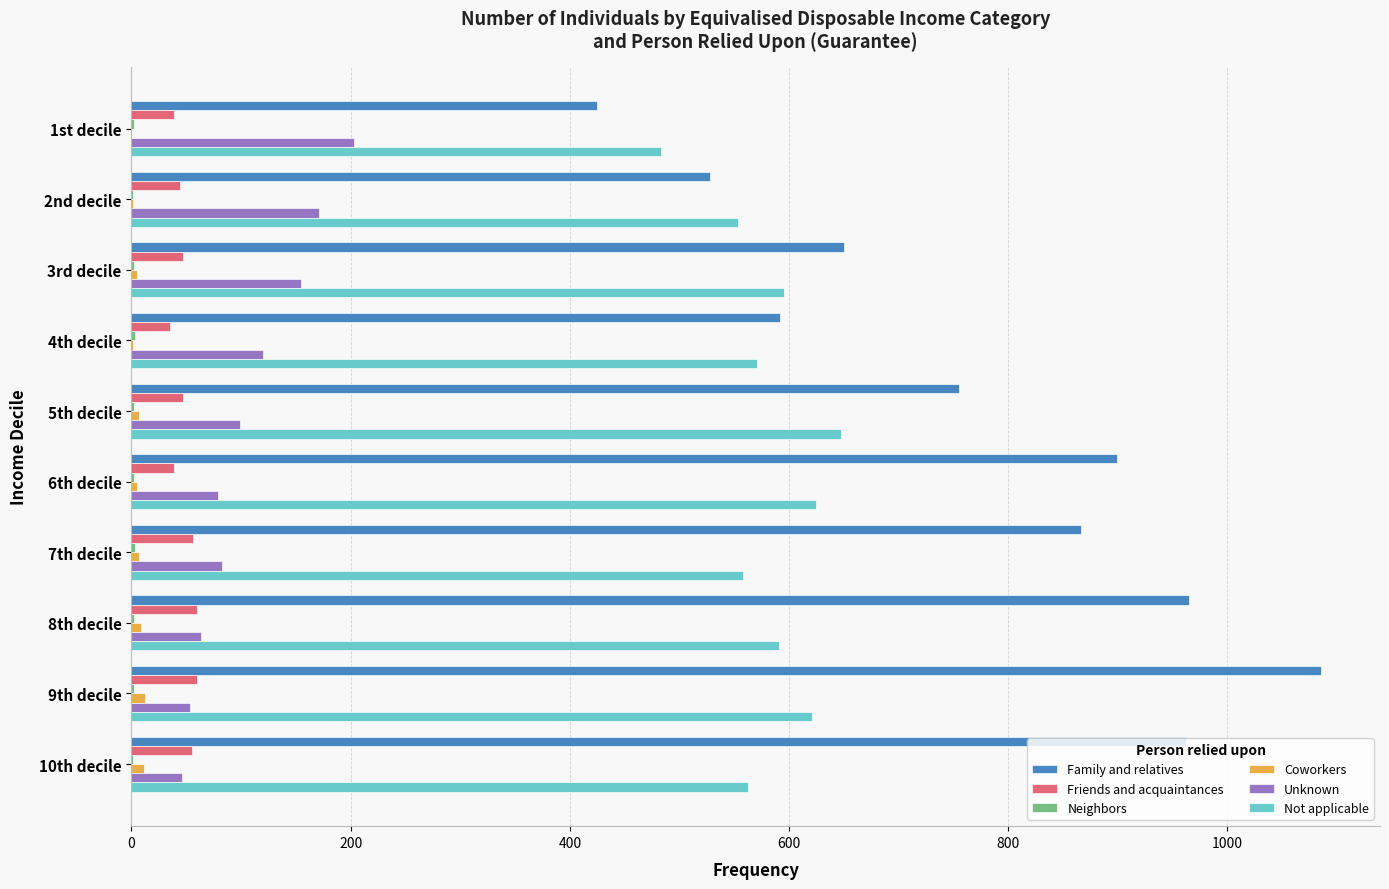

Which series has the largest total across all categories?

Family and relatives